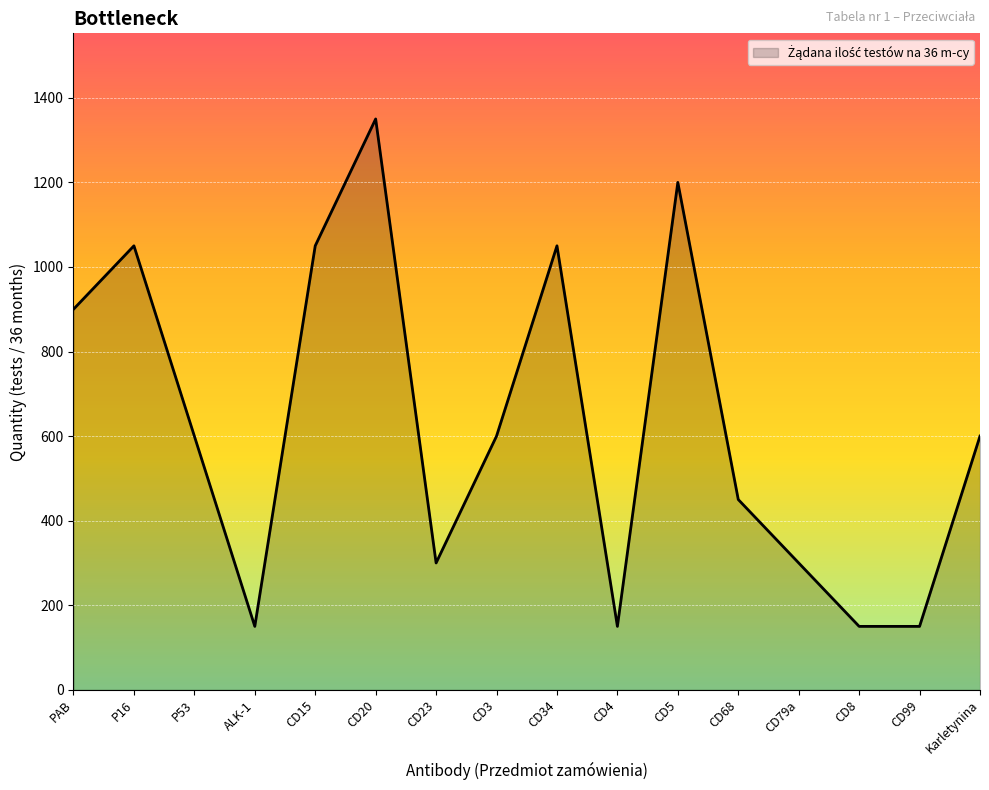

How many lines are shown in the chart?

1